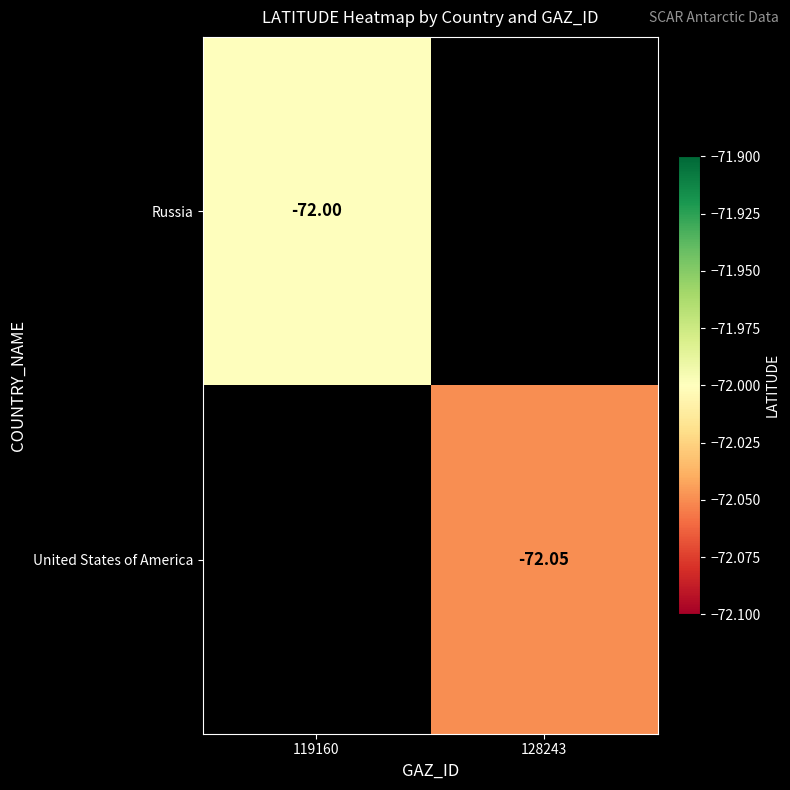

Rank the series by their maximum value, from highest to lowest.

Russia, United States of America